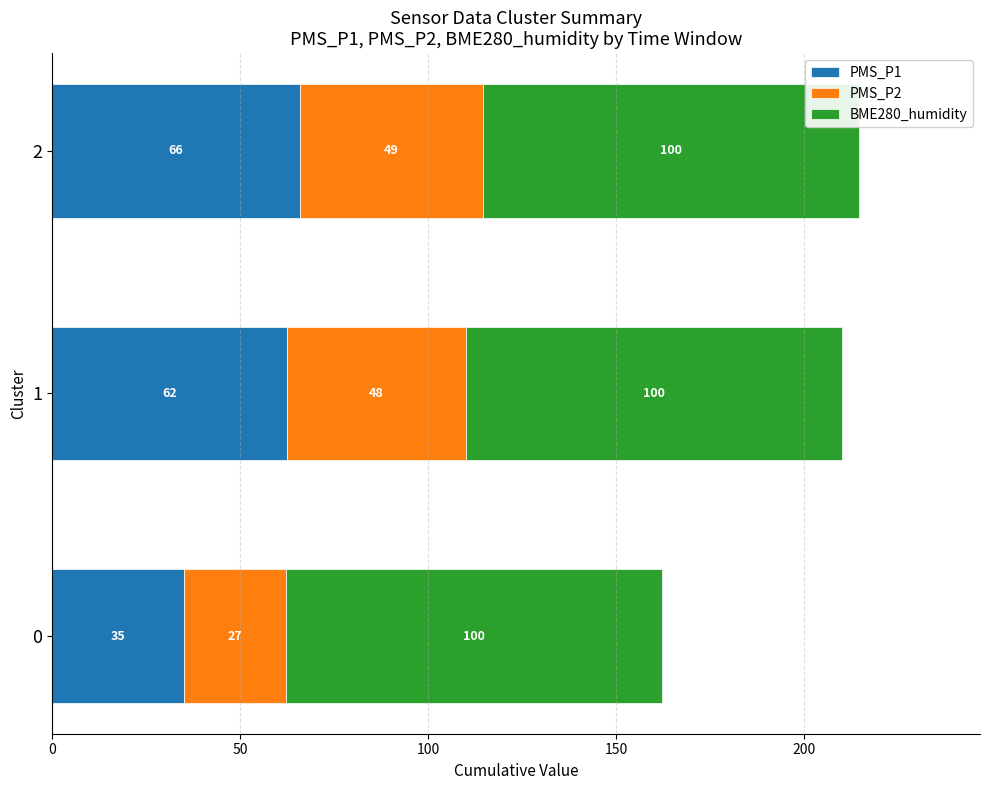

Read the PMS_P1 value at 1.

62.3